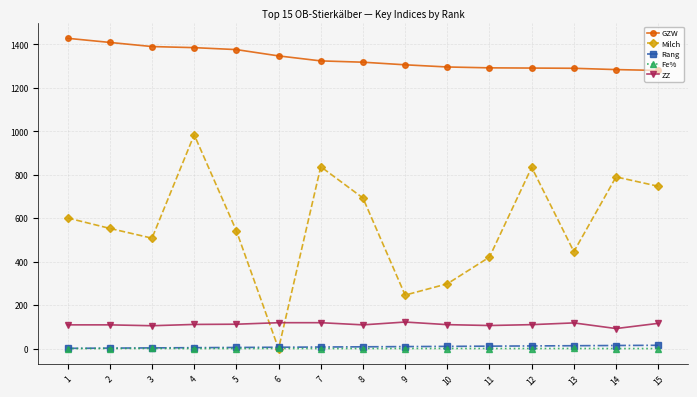

True or false: Fe% has more than 0 points higher than both neighbors.

True